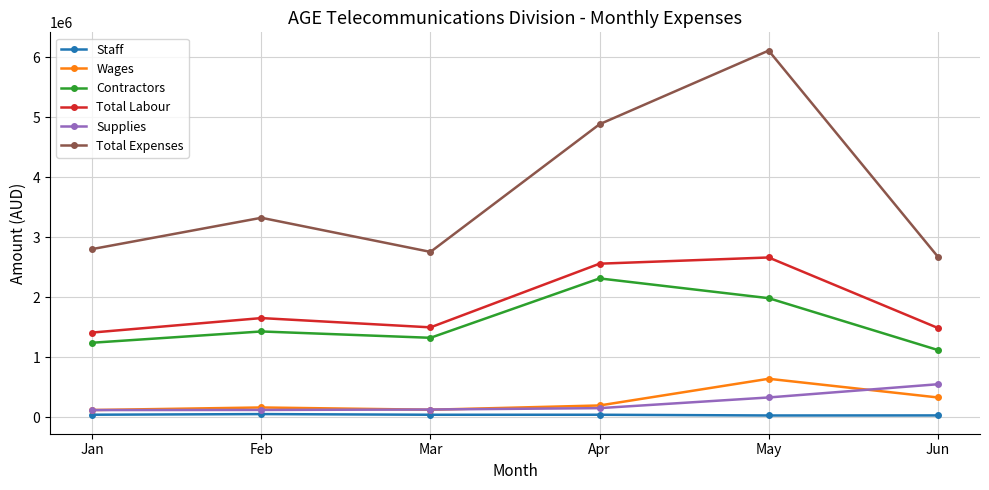

Is this an area chart (filled region under the line)?

No